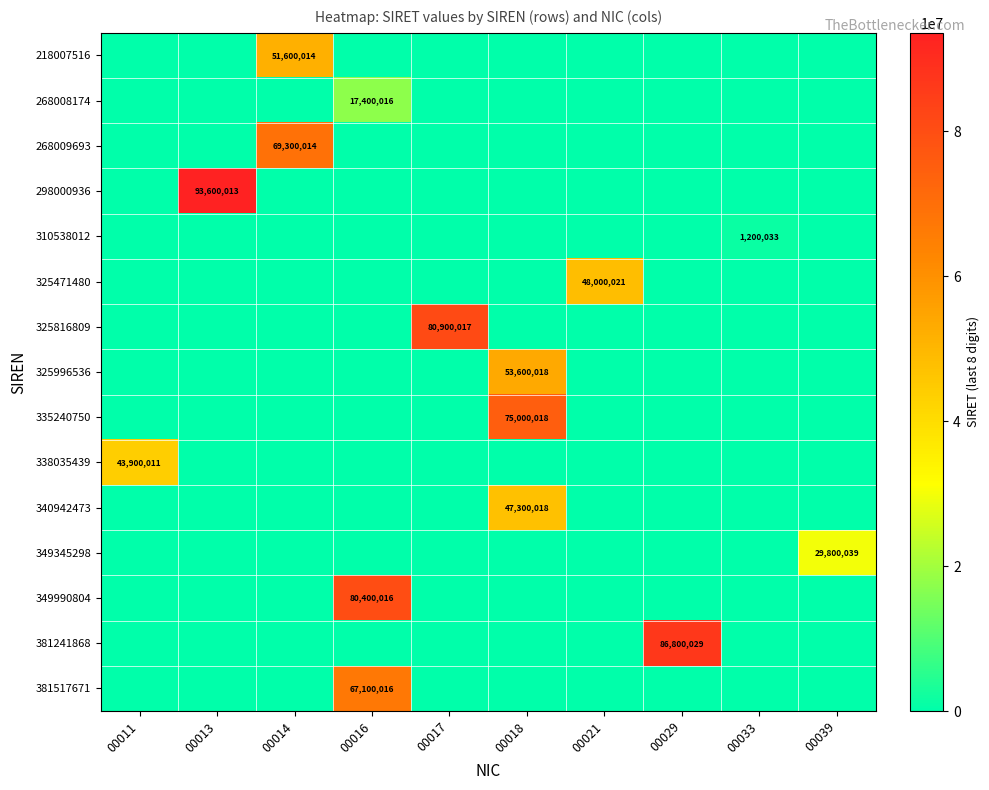

The value of 381241868 at 00029 is 86800029. True or false?

True